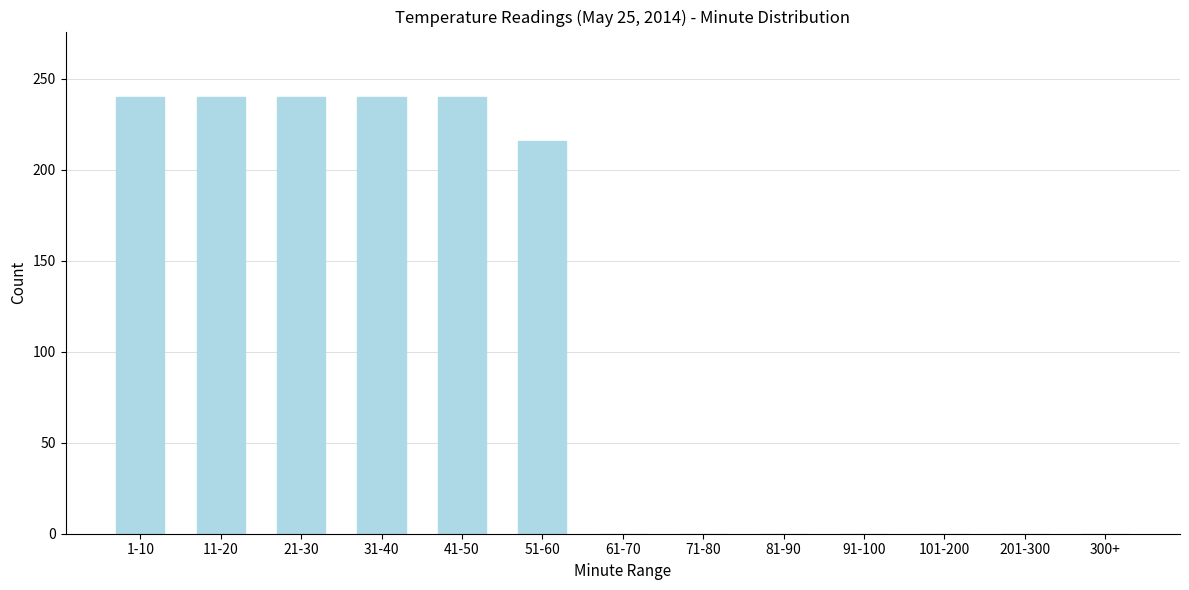

Reading right to left, what are all the values shown in this chart?

300+=0	201-300=0	101-200=0	91-100=0	81-90=0	71-80=0	61-70=0	51-60=216	41-50=240	31-40=240	21-30=240	11-20=240	1-10=240